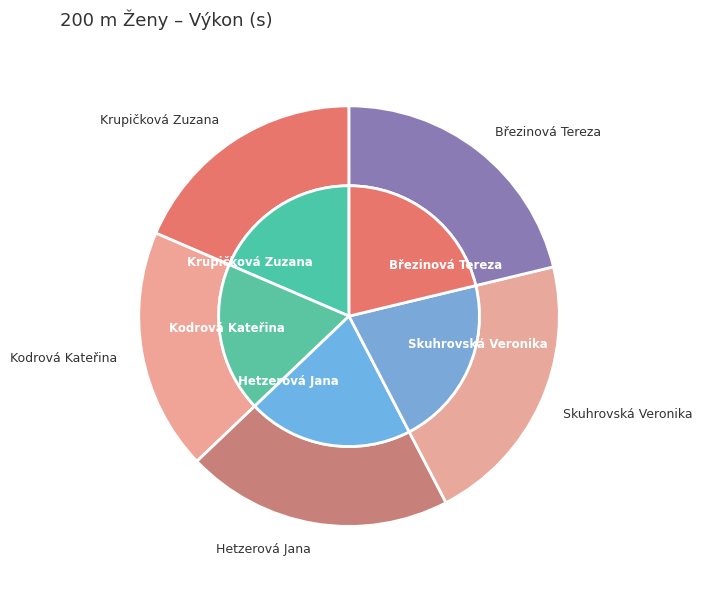

The Skuhrovská Veronika slice represents 21% of the pie. True or false?

True